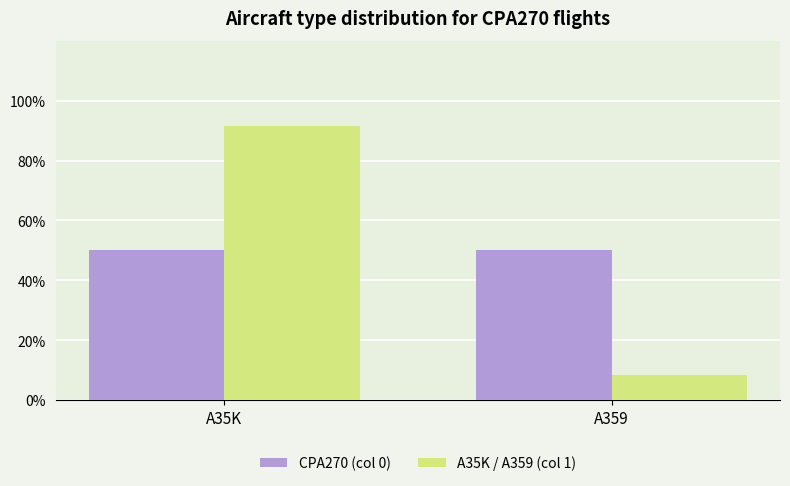

List the series in order of their peak value, lowest first.

CPA270 (col 0), A35K / A359 (col 1)